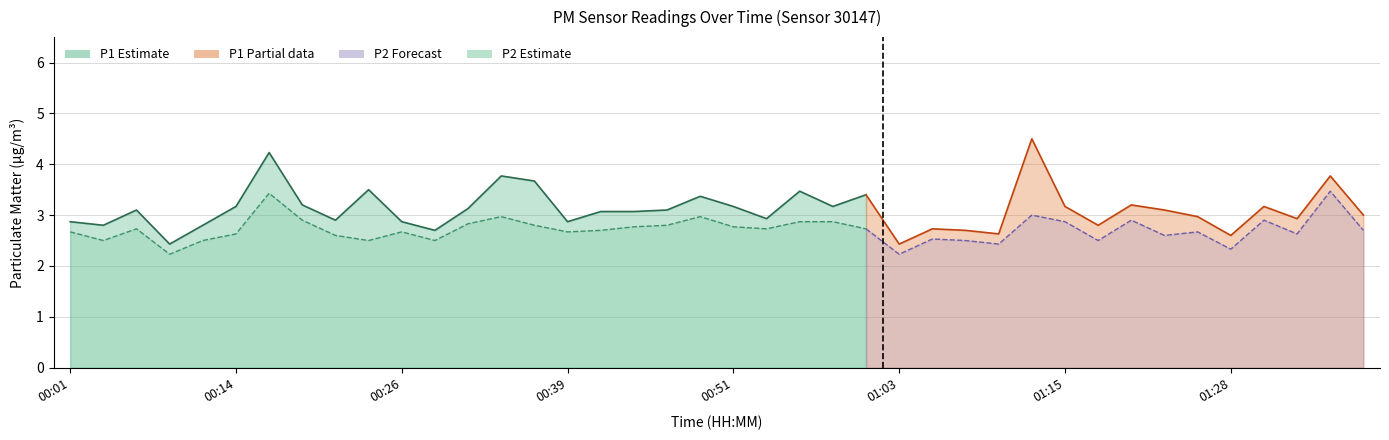

The P2 series shows 4.3 at 01:18. True or false?

False